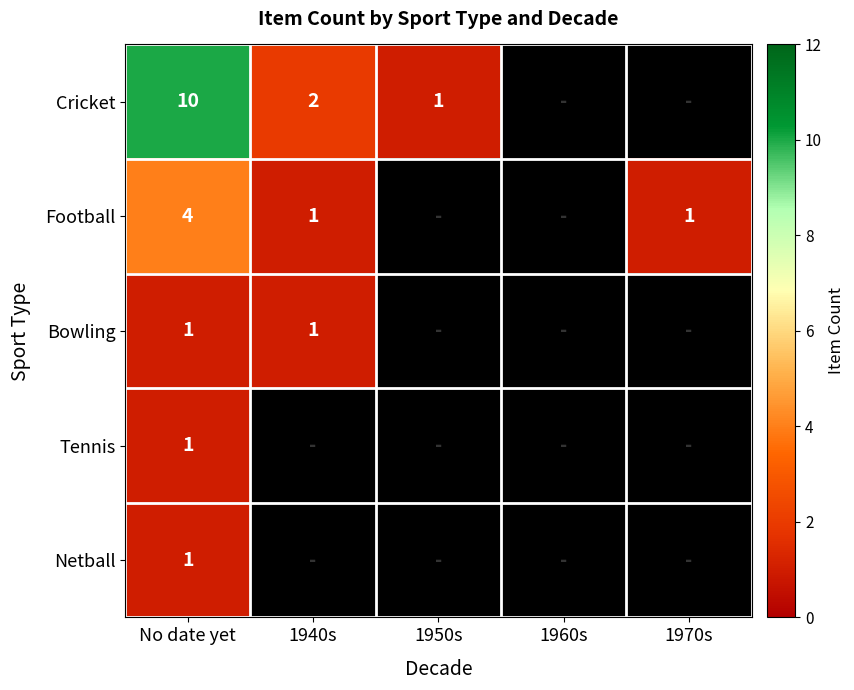

Is it true that Cricket equals 2 at 1940s?

True